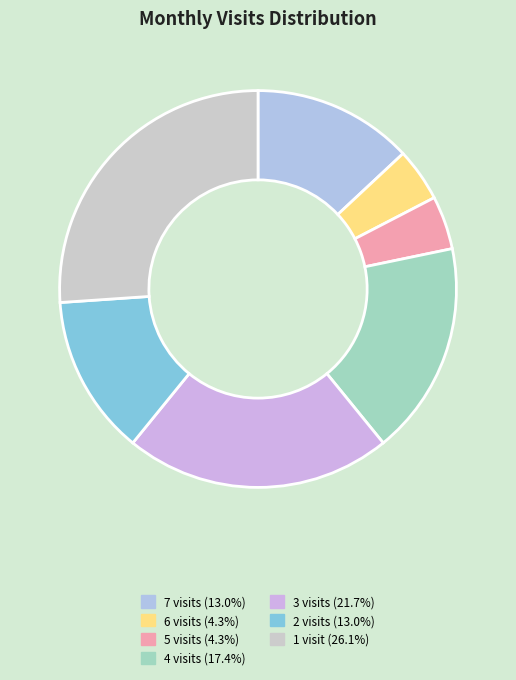

How many segments does this pie chart have?

7